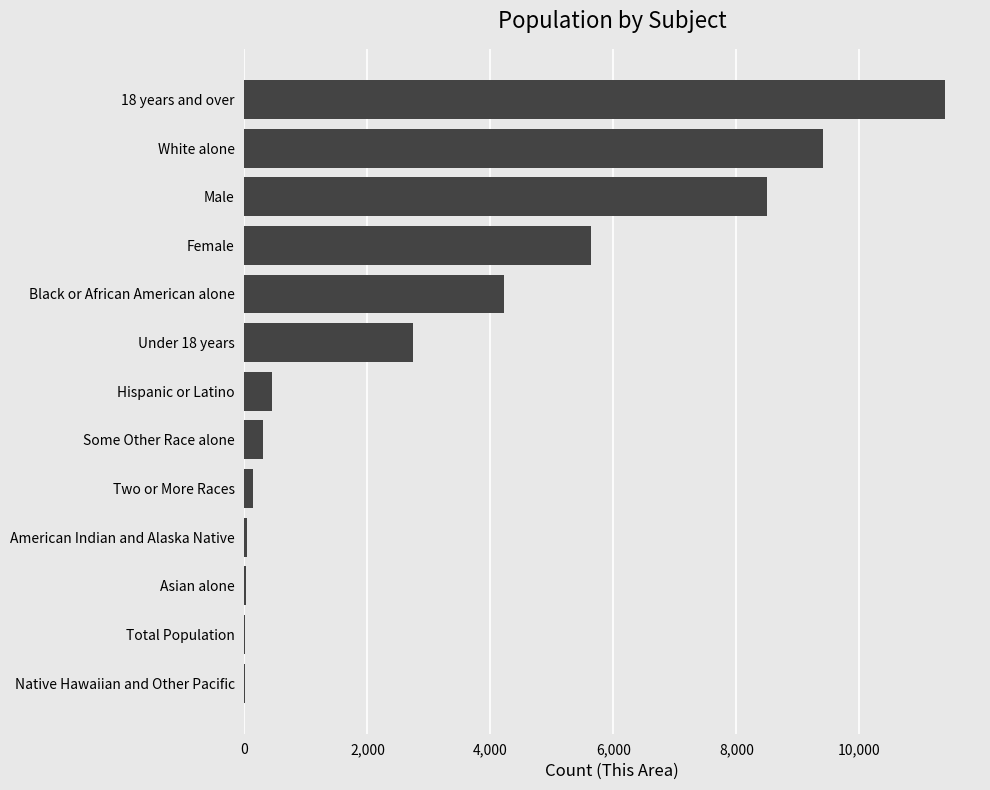

What is the maximum value shown in the chart?

11391